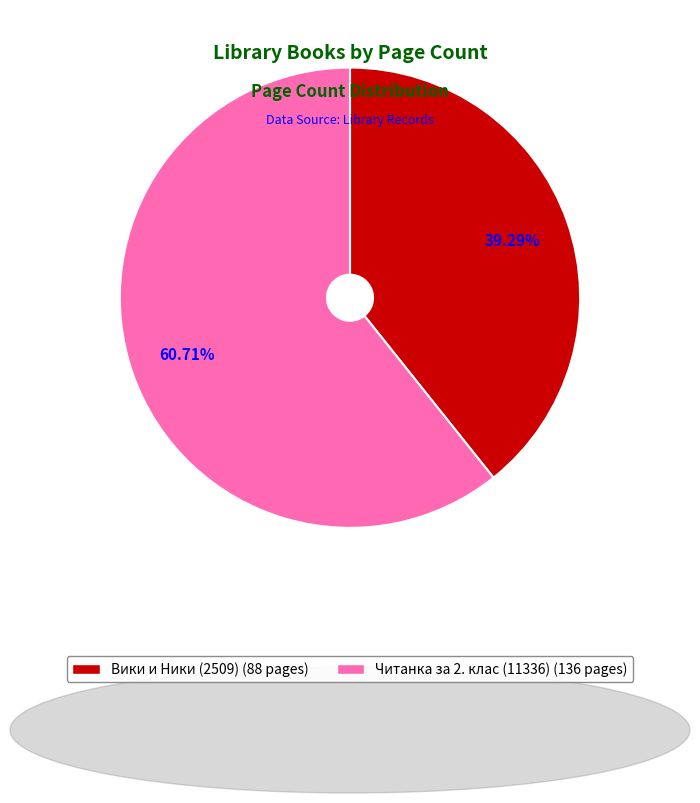

Is there any slice that represents more than half of the pie?

Yes